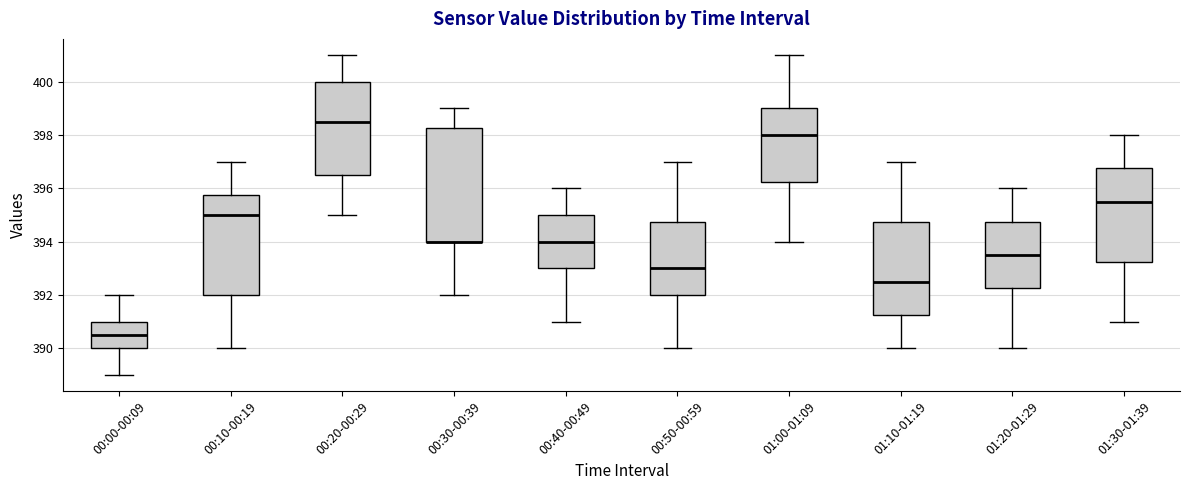

Where does the lower whisker of the box for 01:30-01:39 end on the y-axis? The values are not printed on the chart, so give them approximately, as read against the axis.

391.0